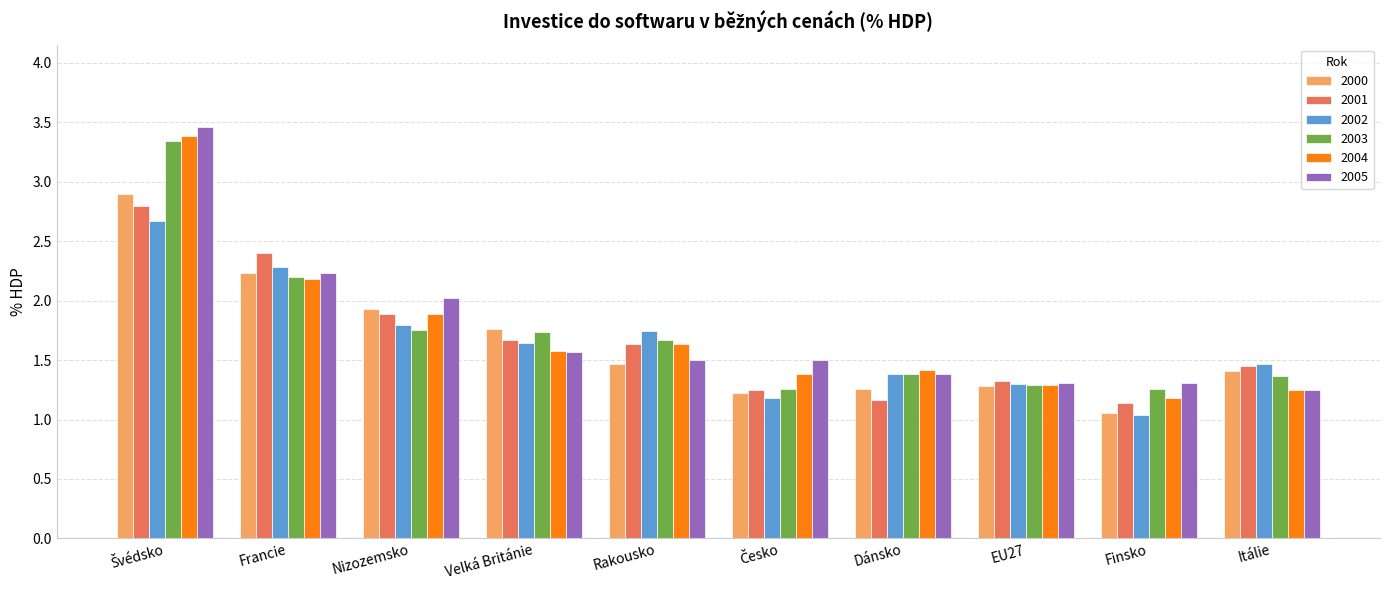

At which label is 2000 closest to 1?

Finsko